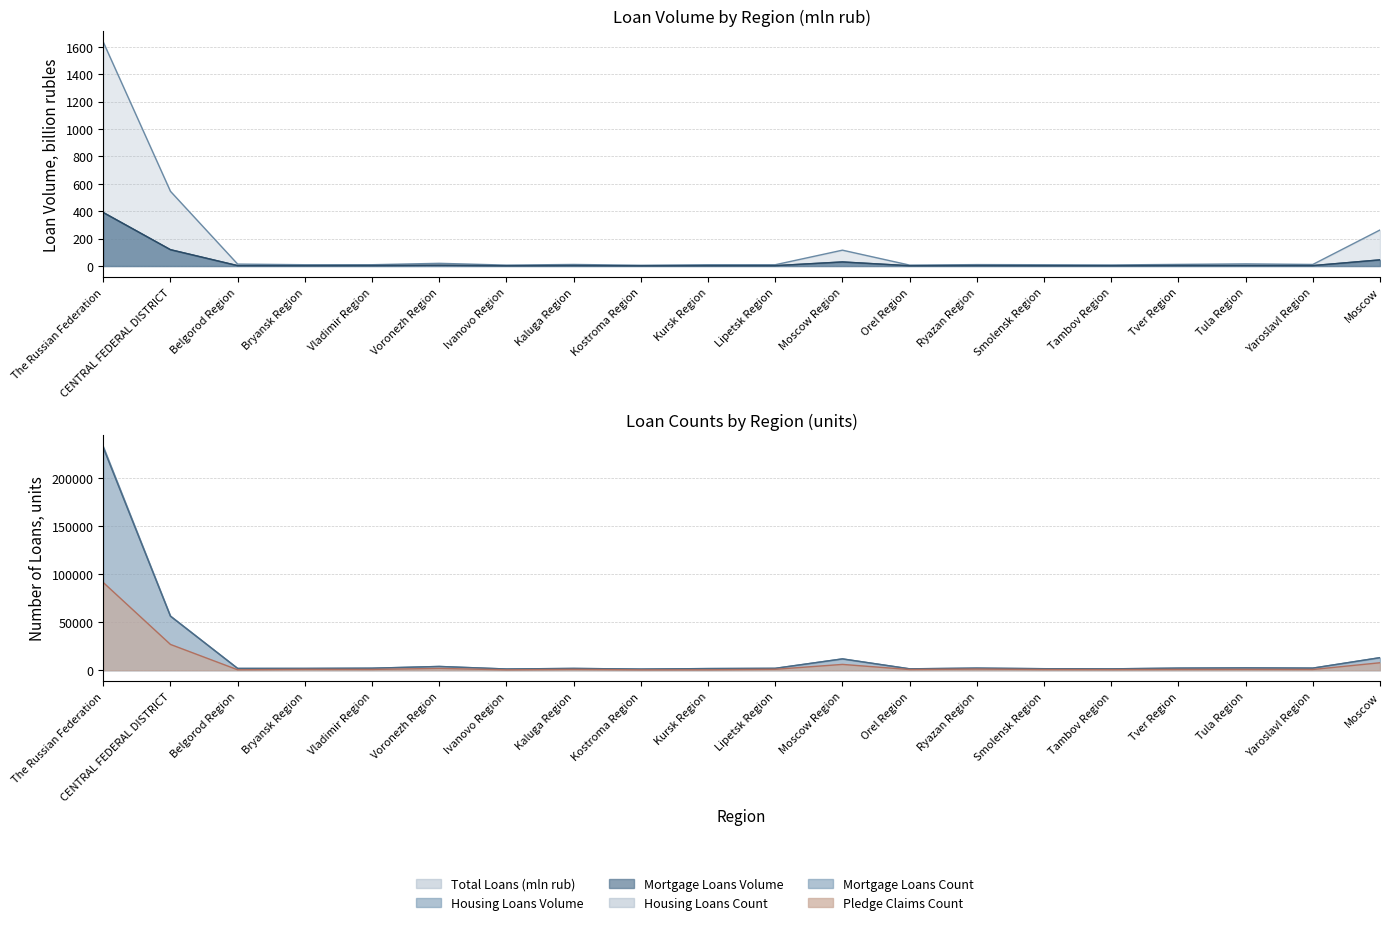

True or false: Total Loans (mln rub) and Mortgage Loans Count (units) cross at least once.

False